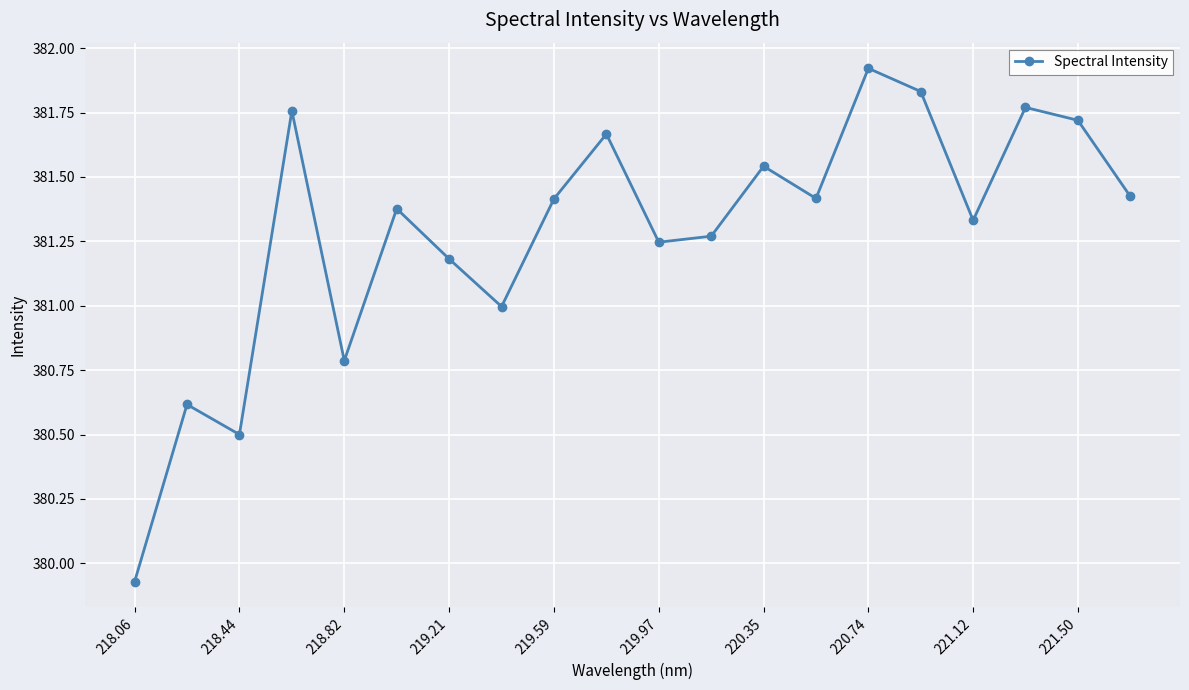

What is the difference between the maximum and second lowest values?

1.4